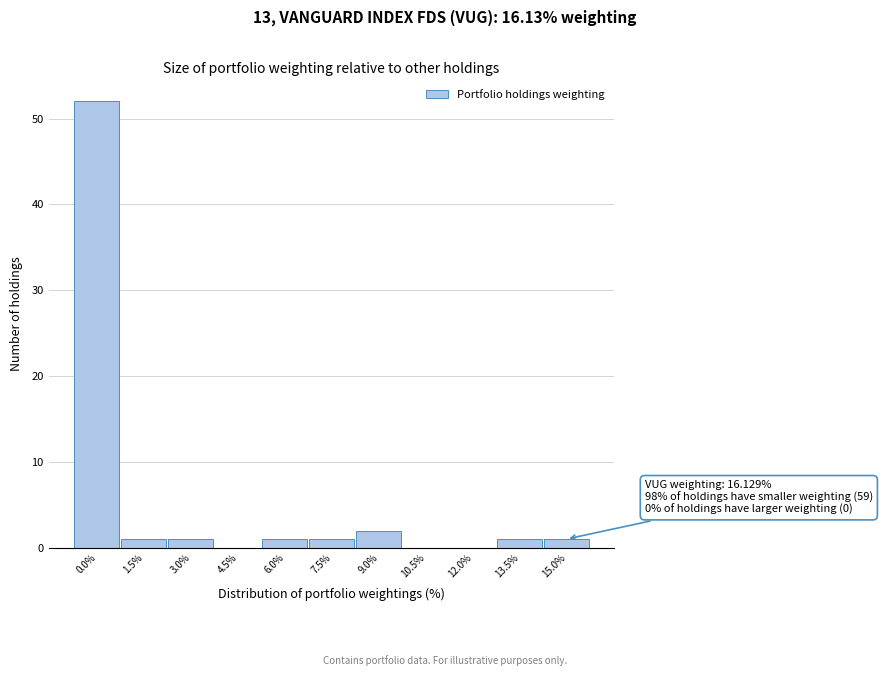

Reading left to right, extract all data points from this chart.

0.0%=52	1.5%=1	3.0%=1	4.5%=0	6.0%=1	7.5%=1	9.0%=2	10.5%=0	12.0%=0	13.5%=1	15.0%=1